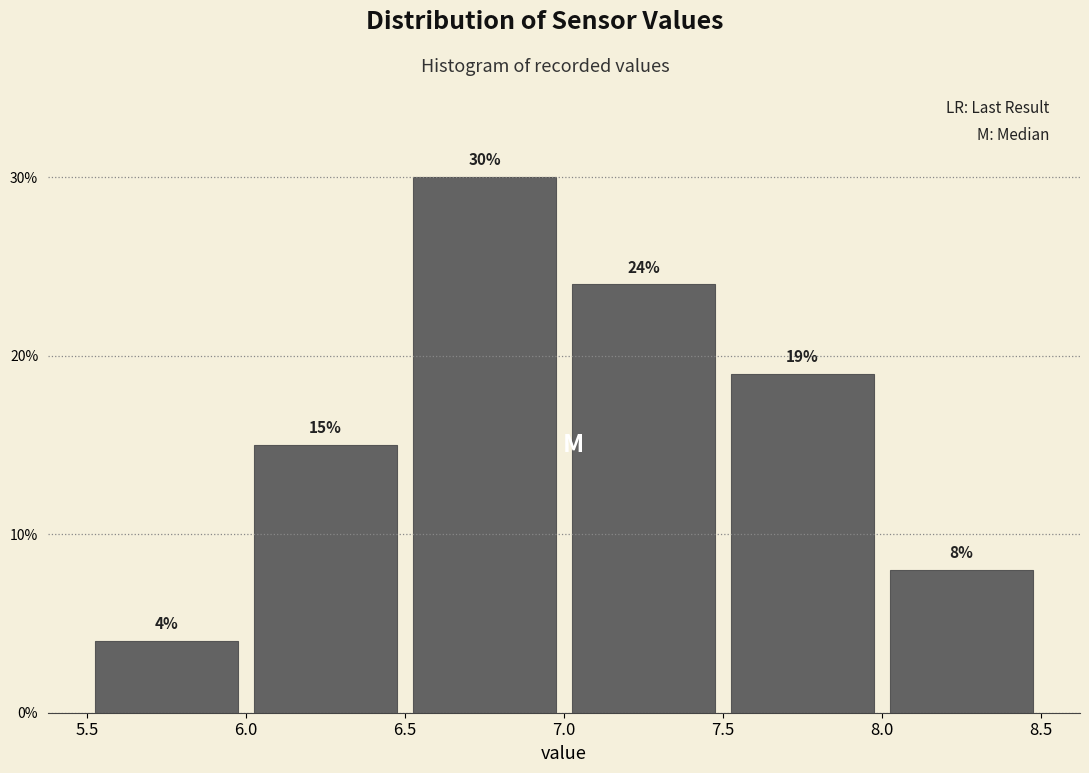

Reading left to right, transcribe this chart: for each bar, give the range it covers on the x-axis and its height.

5.5 to 6.0: 4
6.0 to 6.5: 15
6.5 to 7.0: 30
7.0 to 7.5: 24
7.5 to 8.0: 19
8.0 to 8.5: 8